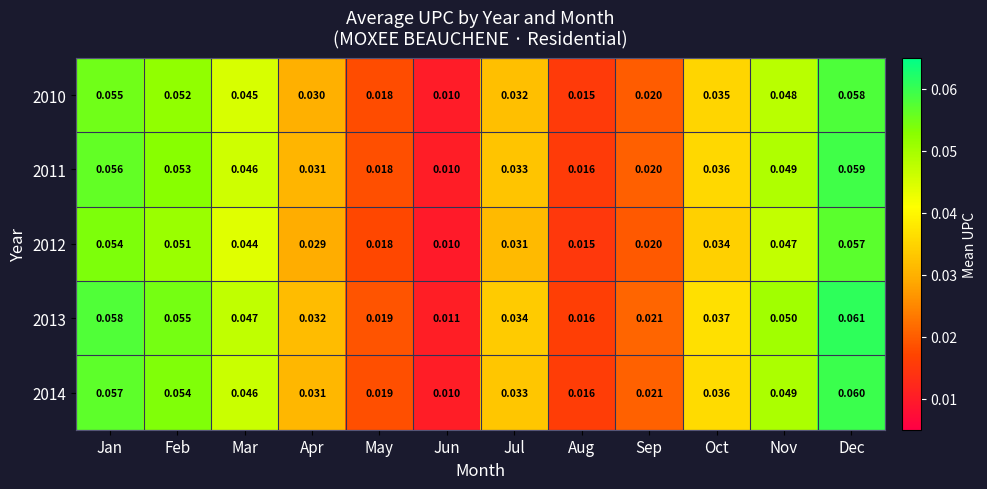

At which label is 2010 closest to 0?

Jun